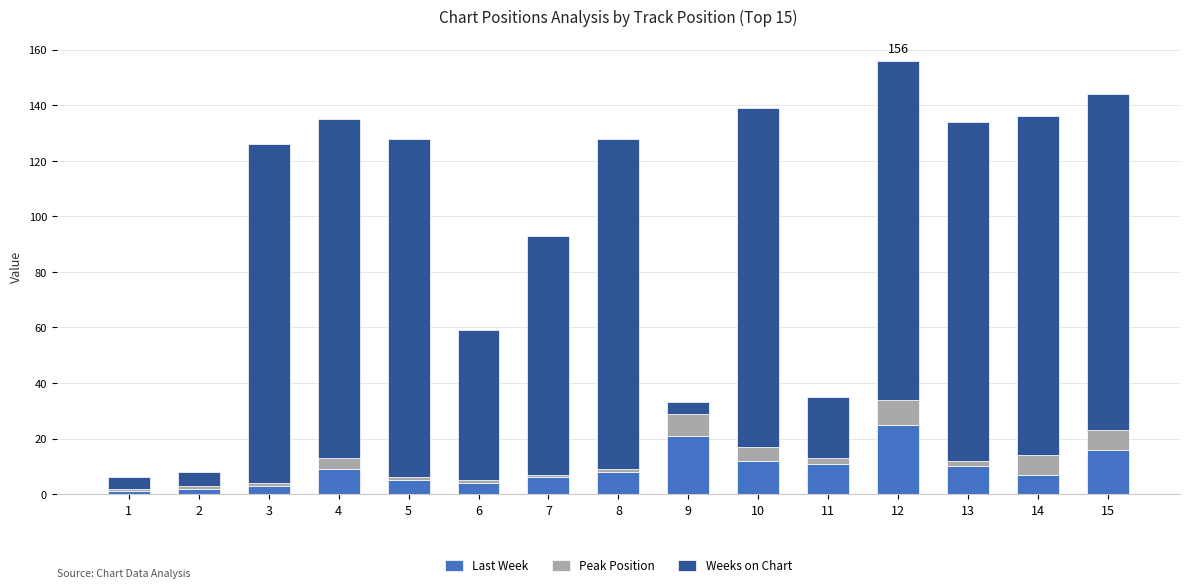

What is the highest value of the Last Week series?

25